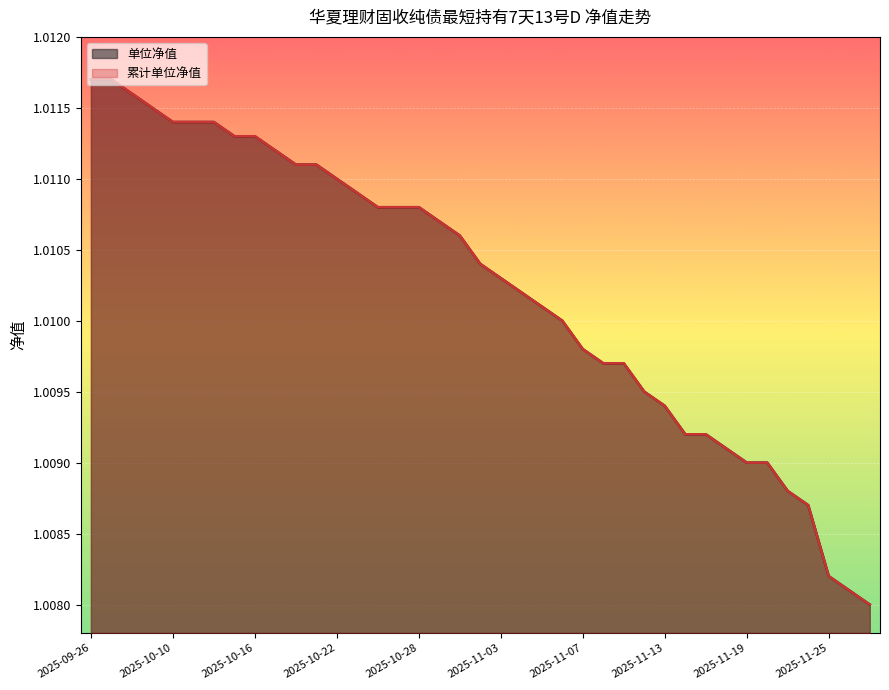

Reading left to right, extract all data points from this chart.

单位净值: 2025-09-26=1.0	2025-09-29=1.0	2025-09-30=1.0	2025-10-09=1.0	2025-10-10=1.0	2025-10-13=1.0	2025-10-14=1.0	2025-10-15=1.0	2025-10-16=1.0	2025-10-17=1.0	2025-10-20=1.0	2025-10-21=1.0	2025-10-22=1.0	2025-10-23=1.0	2025-10-24=1.0	2025-10-27=1.0	2025-10-28=1.0	2025-10-29=1.0	2025-10-30=1.0	2025-10-31=1.0	2025-11-03=1.0	2025-11-04=1.0	2025-11-05=1.0	2025-11-06=1.0	2025-11-07=1.0	2025-11-10=1.0	2025-11-11=1.0	2025-11-12=1.0	2025-11-13=1.0	2025-11-14=1.0	2025-11-17=1.0	2025-11-18=1.0	2025-11-19=1.0	2025-11-20=1.0	2025-11-21=1.0	2025-11-24=1.0	2025-11-25=1.0	2025-11-26=1.0	2025-11-27=1.0
累计单位净值: 2025-09-26=1.0	2025-09-29=1.0	2025-09-30=1.0	2025-10-09=1.0	2025-10-10=1.0	2025-10-13=1.0	2025-10-14=1.0	2025-10-15=1.0	2025-10-16=1.0	2025-10-17=1.0	2025-10-20=1.0	2025-10-21=1.0	2025-10-22=1.0	2025-10-23=1.0	2025-10-24=1.0	2025-10-27=1.0	2025-10-28=1.0	2025-10-29=1.0	2025-10-30=1.0	2025-10-31=1.0	2025-11-03=1.0	2025-11-04=1.0	2025-11-05=1.0	2025-11-06=1.0	2025-11-07=1.0	2025-11-10=1.0	2025-11-11=1.0	2025-11-12=1.0	2025-11-13=1.0	2025-11-14=1.0	2025-11-17=1.0	2025-11-18=1.0	2025-11-19=1.0	2025-11-20=1.0	2025-11-21=1.0	2025-11-24=1.0	2025-11-25=1.0	2025-11-26=1.0	2025-11-27=1.0